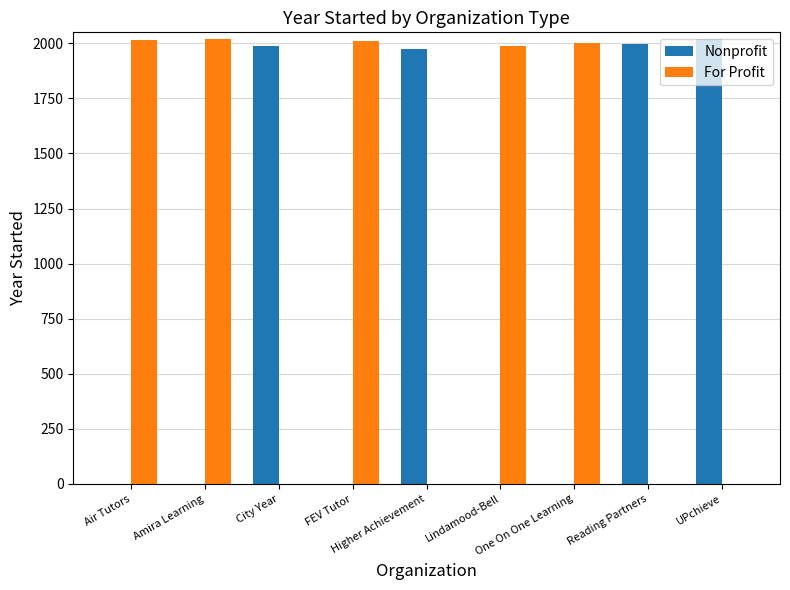

What is the greatest value displayed?

2018